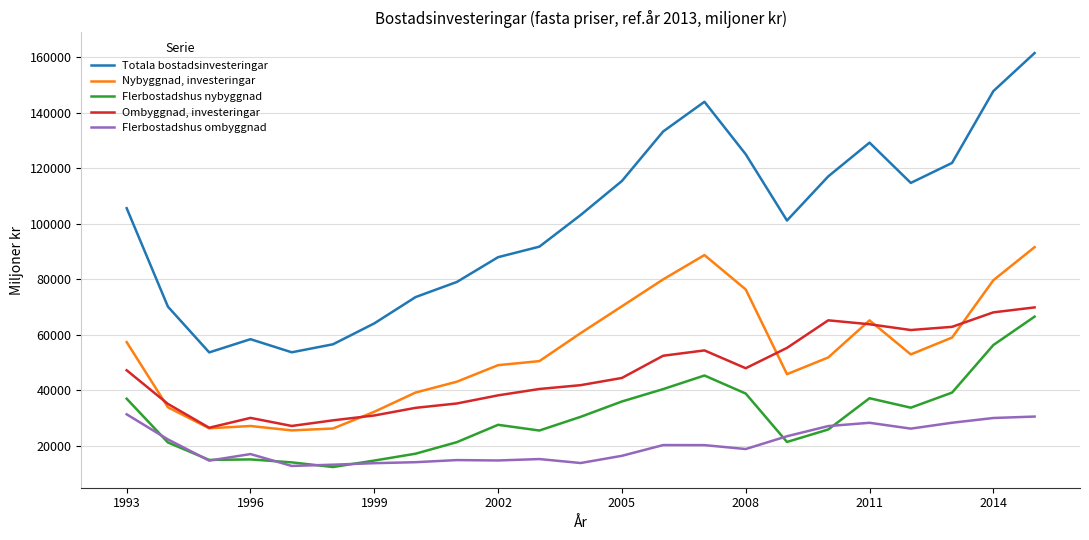

Which series ends up on top after the final intersection of Ombyggnad, investeringar and Nybyggnad, investeringar?

Nybyggnad, investeringar